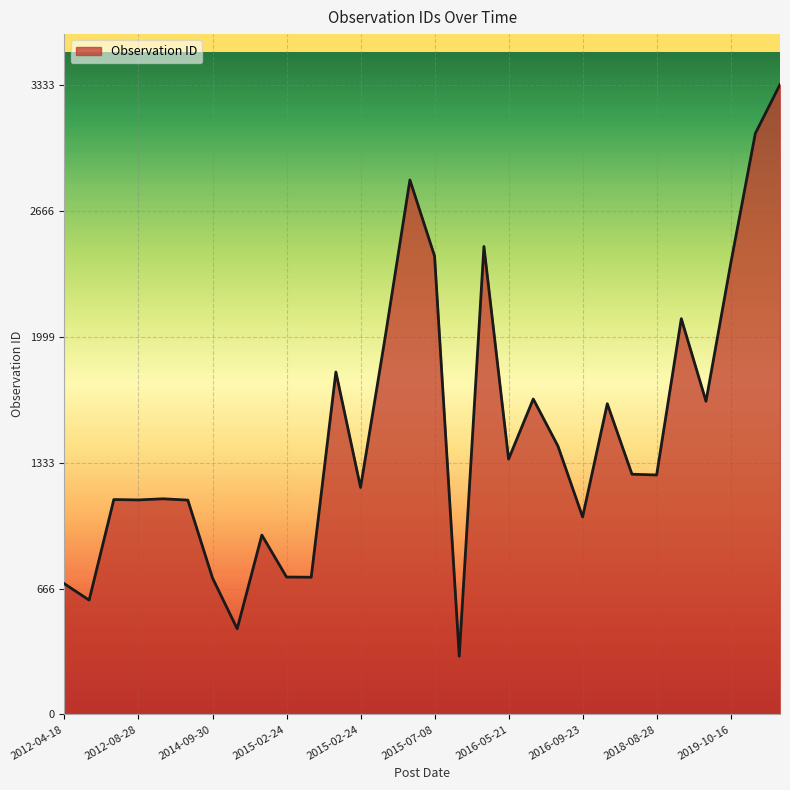

What is the maximum value shown in the chart?

3333